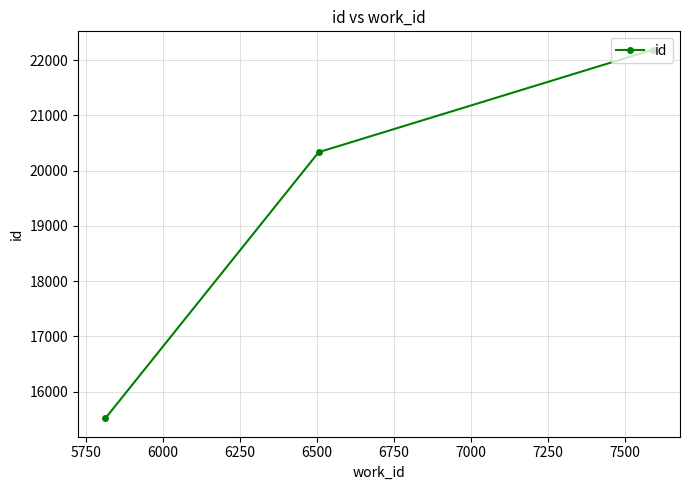

Does the chart display data point markers on the line(s)?

Yes